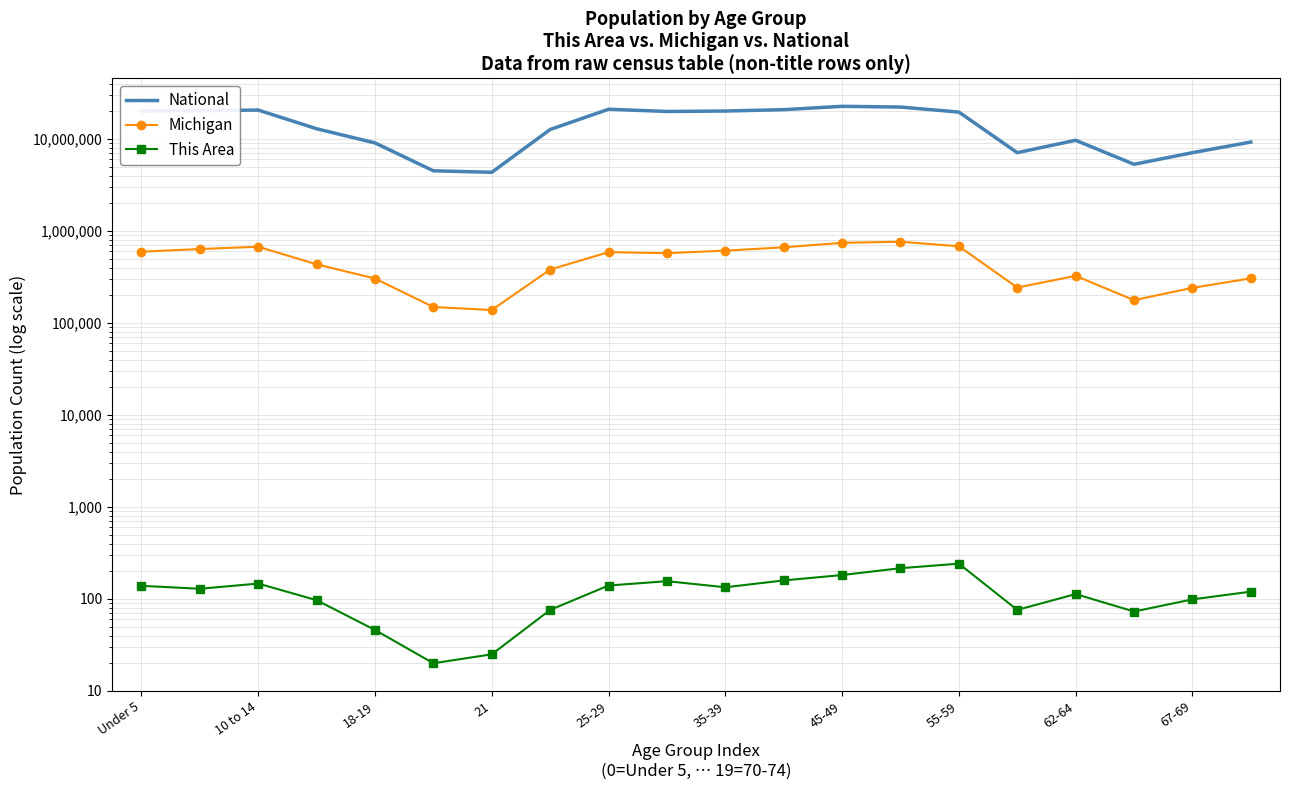

What is the difference between the second highest and minimum values in the This Area series?

196